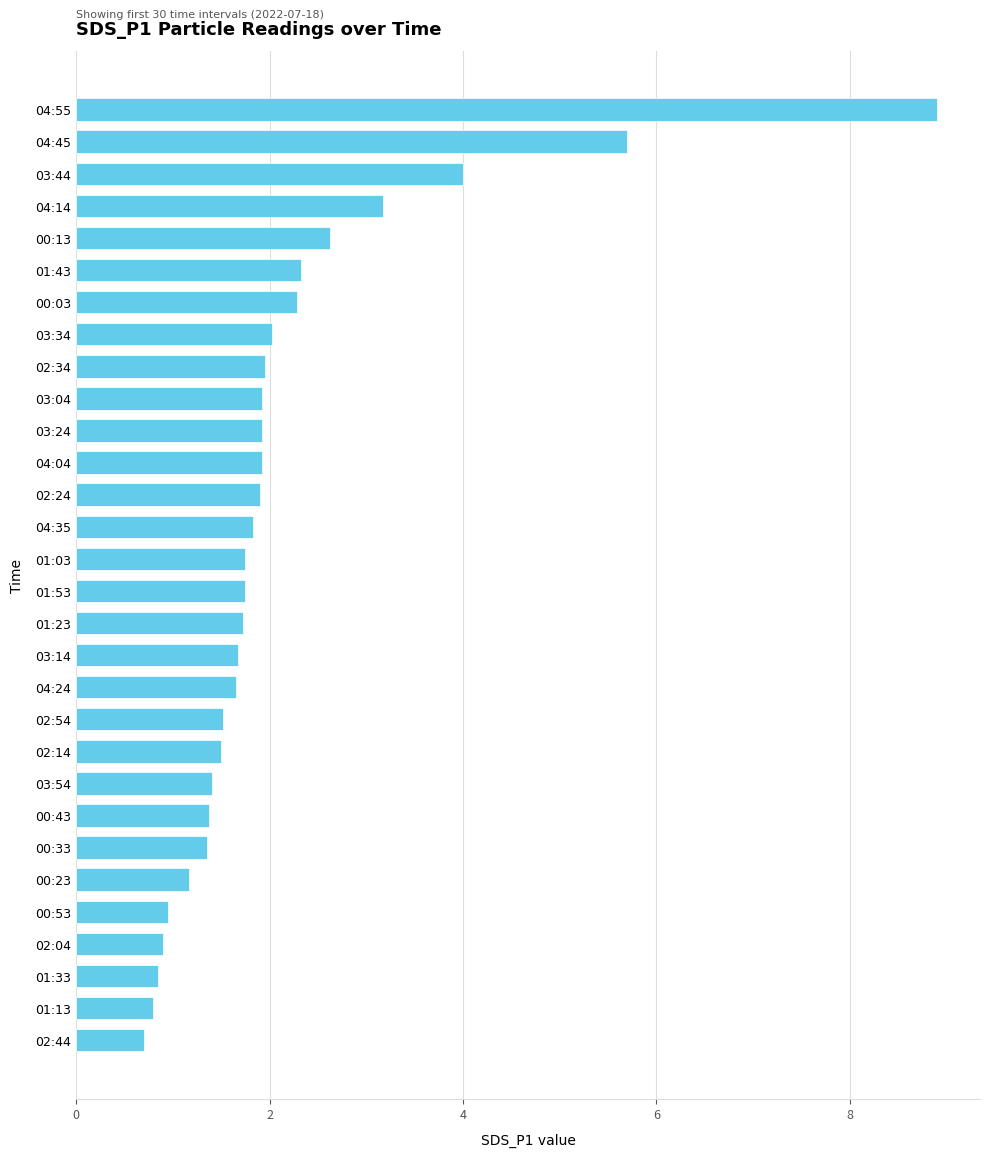

How many bars are there in total?

30